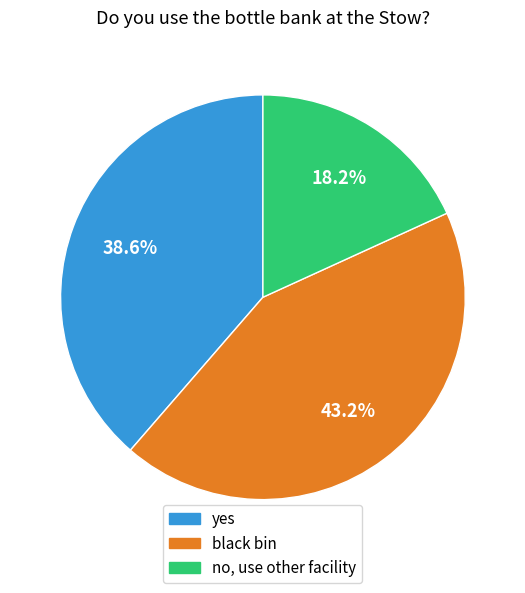

True or false: yes accounts for 50% of the total.

False